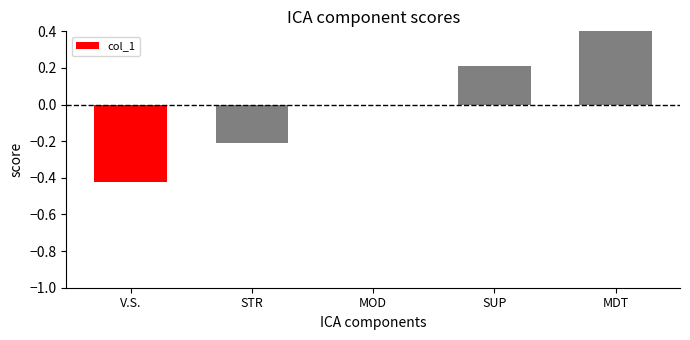

At which label is the value closest to 0?

MOD